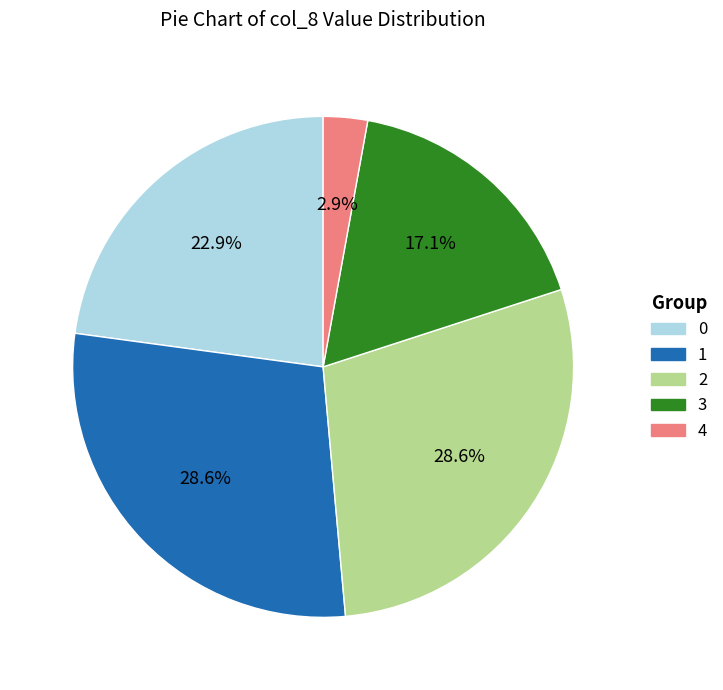

Combined, what portion of the pie is 4 and 3?

20.0%